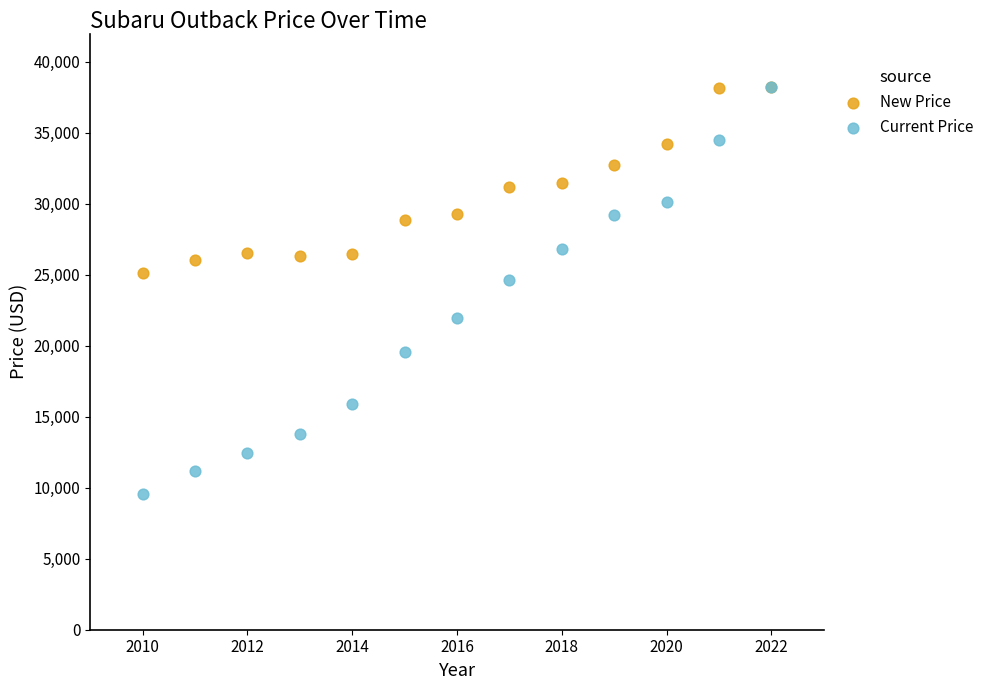

Which series reaches the minimum Y coordinate?

Current Price